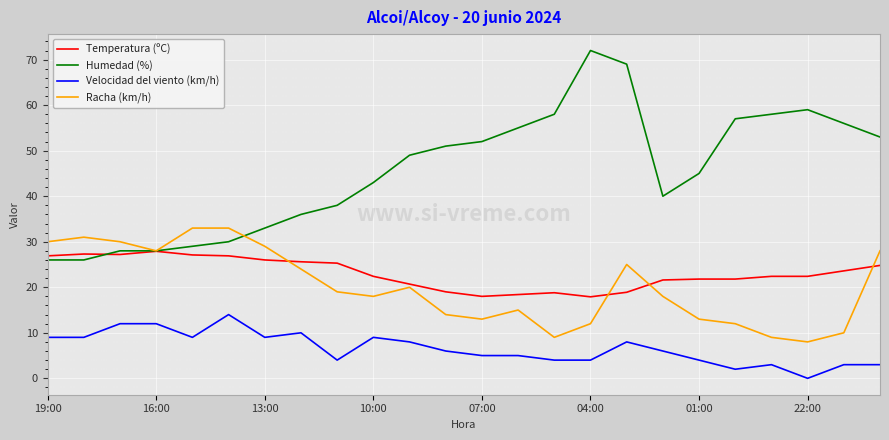

Rank the series by their maximum value, from highest to lowest.

Humedad (%), Racha (km/h), Temperatura (ºC), Velocidad del viento (km/h)